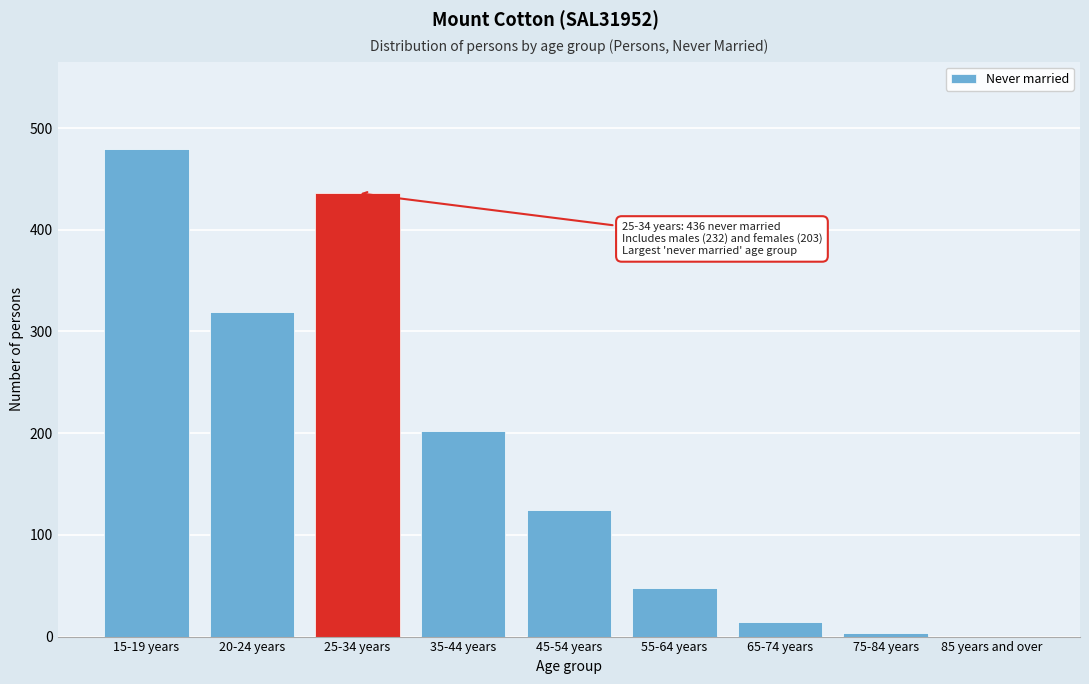

Reading right to left, extract all data points from this chart.

85 years and over=0	75-84 years=4	65-74 years=14	55-64 years=48	45-54 years=124	35-44 years=202	25-34 years=436	20-24 years=319	15-19 years=479